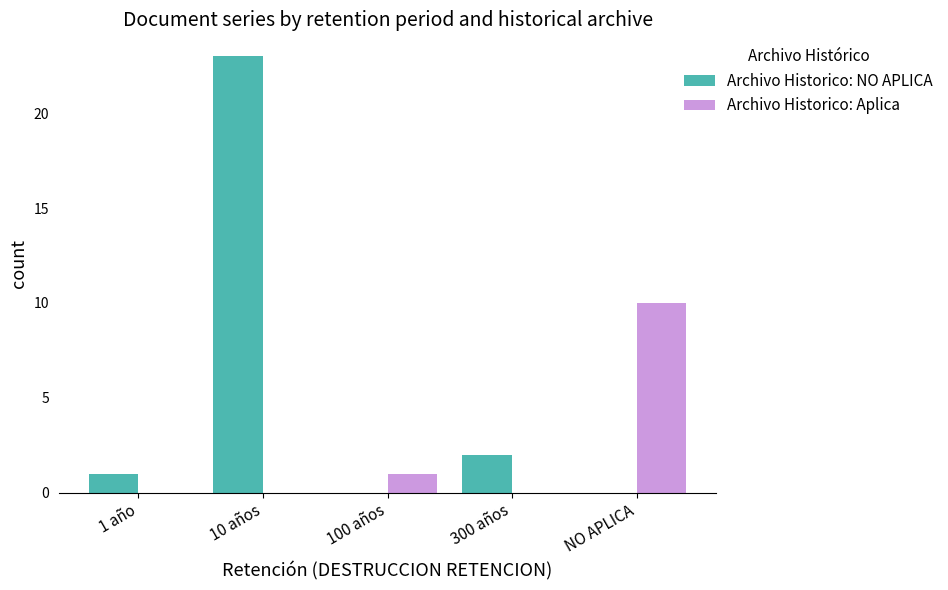

The Archivo Historico: NO APLICA series shows 1 at 300 años. True or false?

False